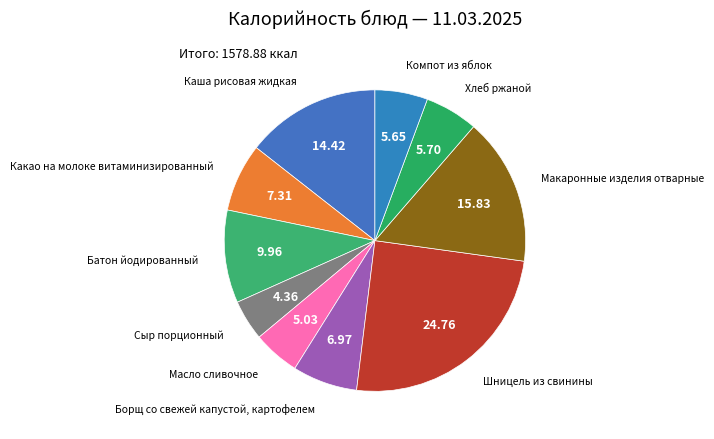

Is there any slice that represents more than half of the pie?

No